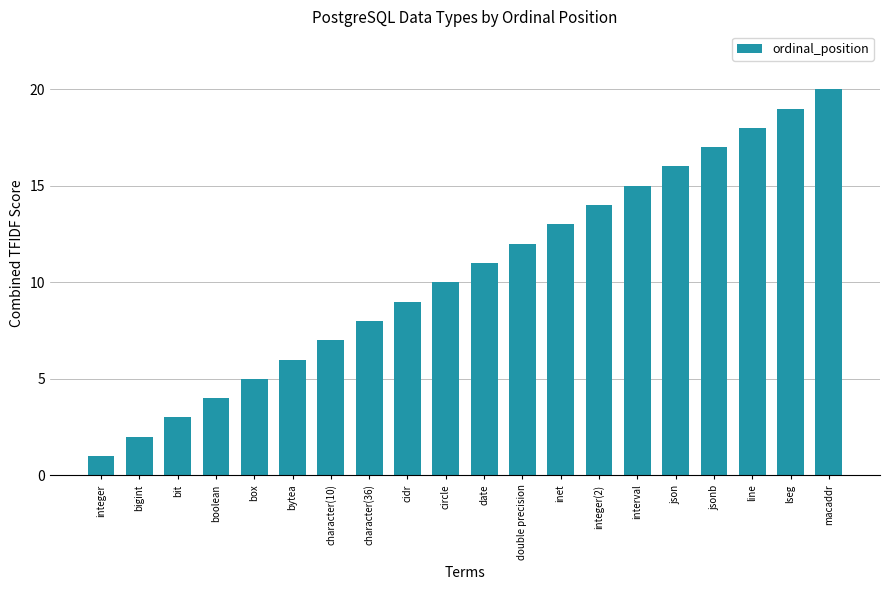

Where is the data nearest to the value 10?

circle